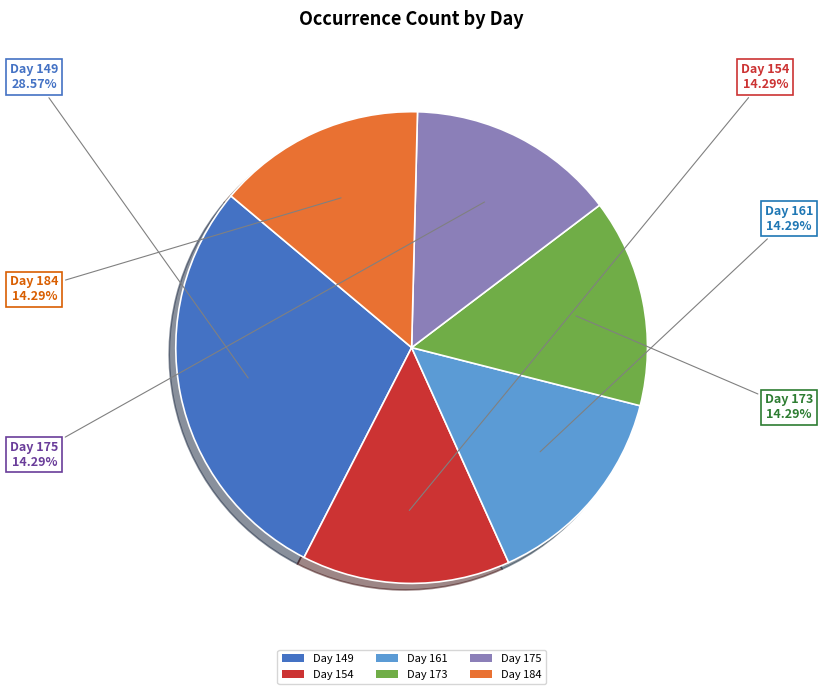

What is the largest slice in the pie chart?

Day 149